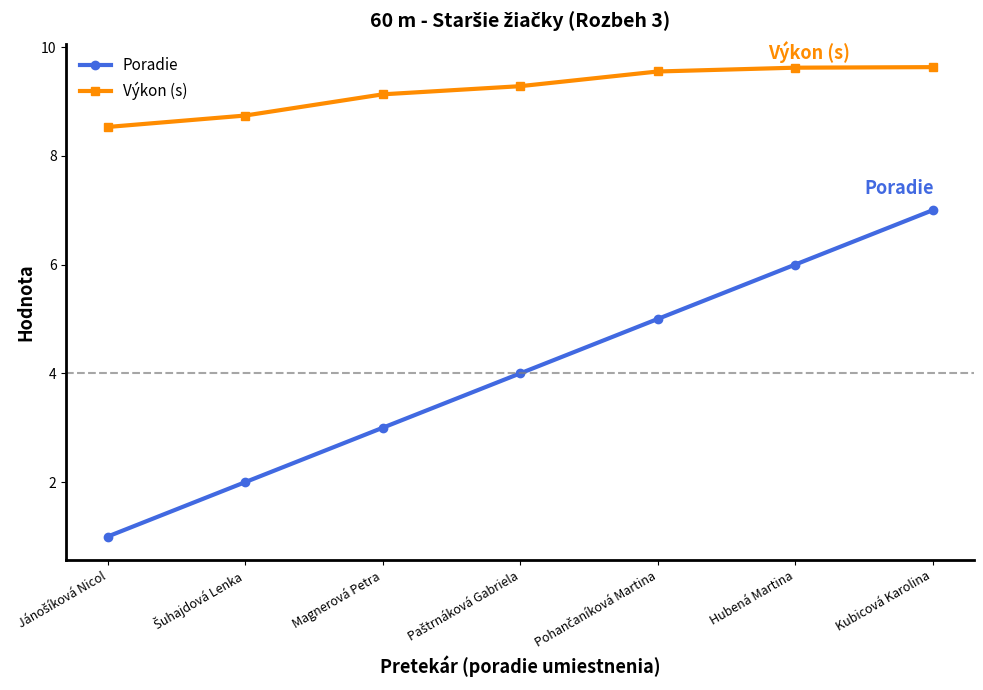

True or false: Poradie and Výkon (s) cross at least once.

False